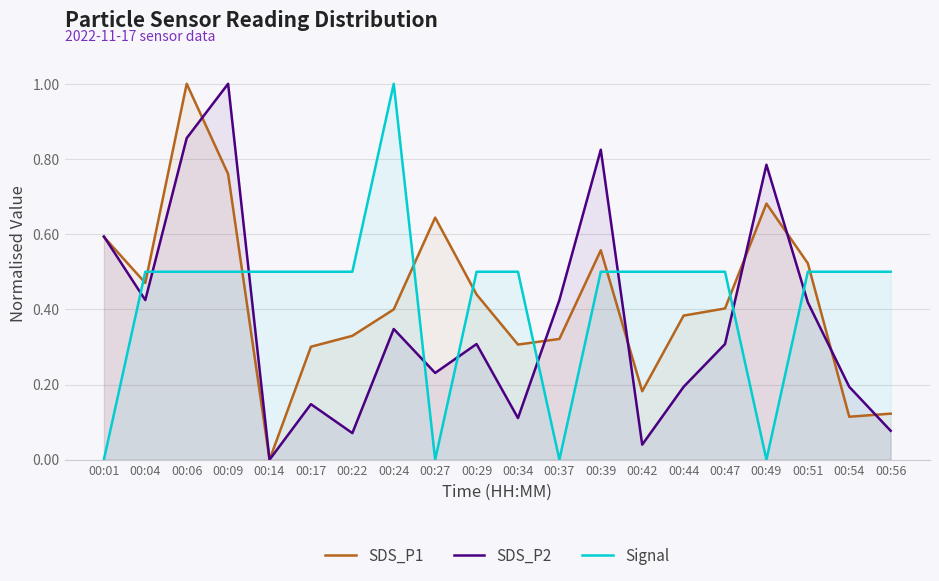

What is the difference between the highest and lowest values at 00:01?

0.6